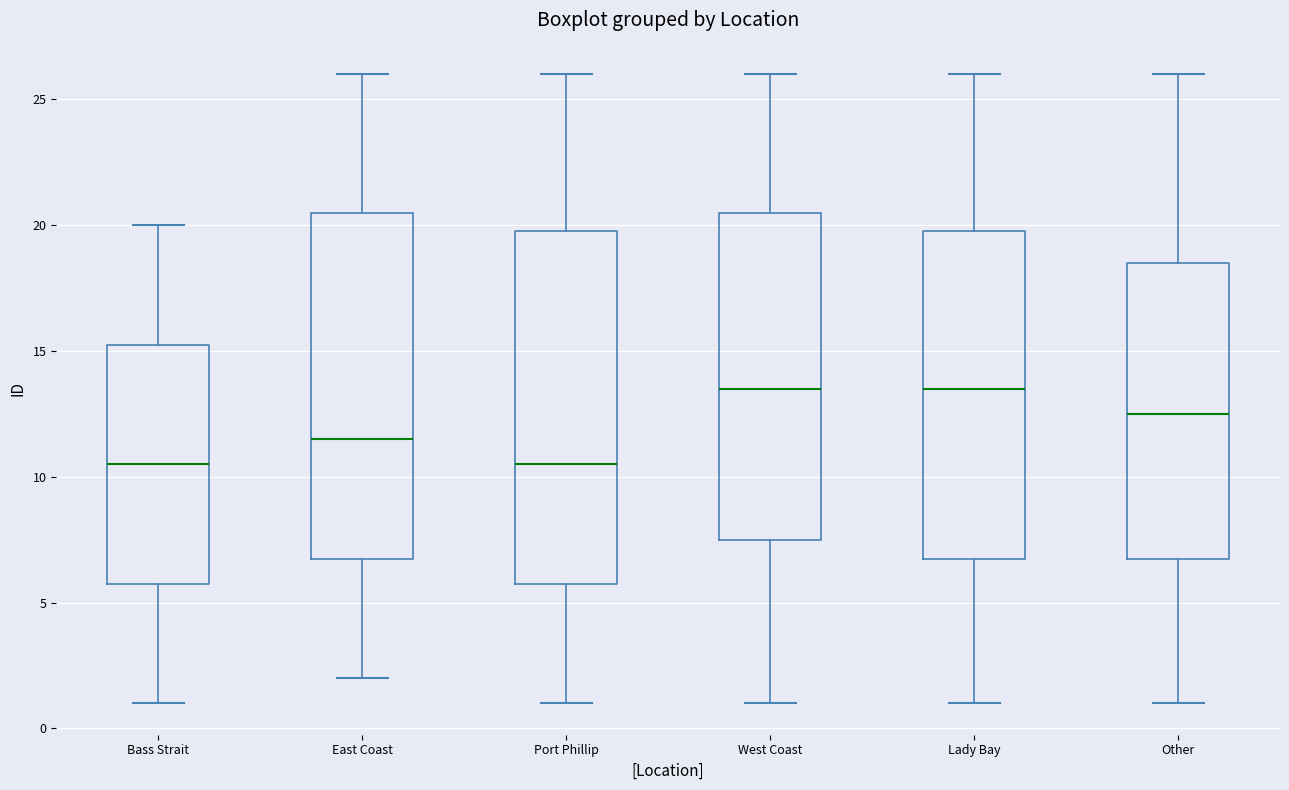

Reading left to right, transcribe this box plot: for each box, give where its median line is, the range the box spans, and where its two whiskers end, as read against the y-axis. The values are not printed on the chart, so give them approximately, as read against the axis.

Bass Strait: median 10.5, box 6.0 to 15.5, whiskers 1.0 to 20.0
East Coast: median 11.5, box 7.0 to 20.5, whiskers 2.0 to 26.0
Port Phillip: median 10.5, box 6.0 to 20.0, whiskers 1.0 to 26.0
West Coast: median 13.5, box 7.5 to 20.5, whiskers 1.0 to 26.0
Lady Bay: median 13.5, box 7.0 to 20.0, whiskers 1.0 to 26.0
Other: median 12.5, box 7.0 to 18.5, whiskers 1.0 to 26.0